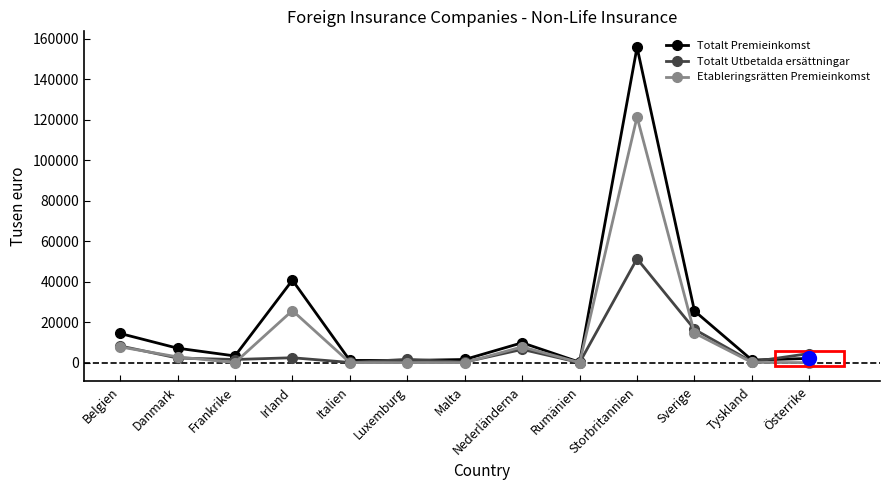

In Etableringsrätten Premieinkomst, how many points are higher than both neighbors (excluding endpoints)?

3